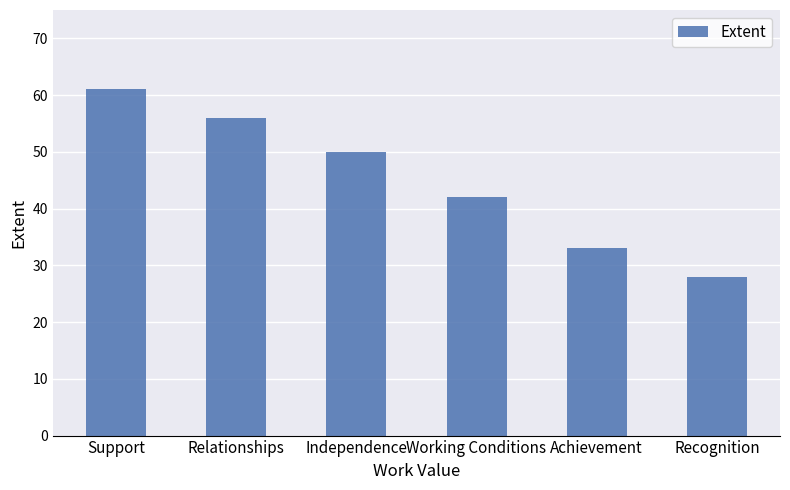

Which category has the lowest value across all series?

Recognition